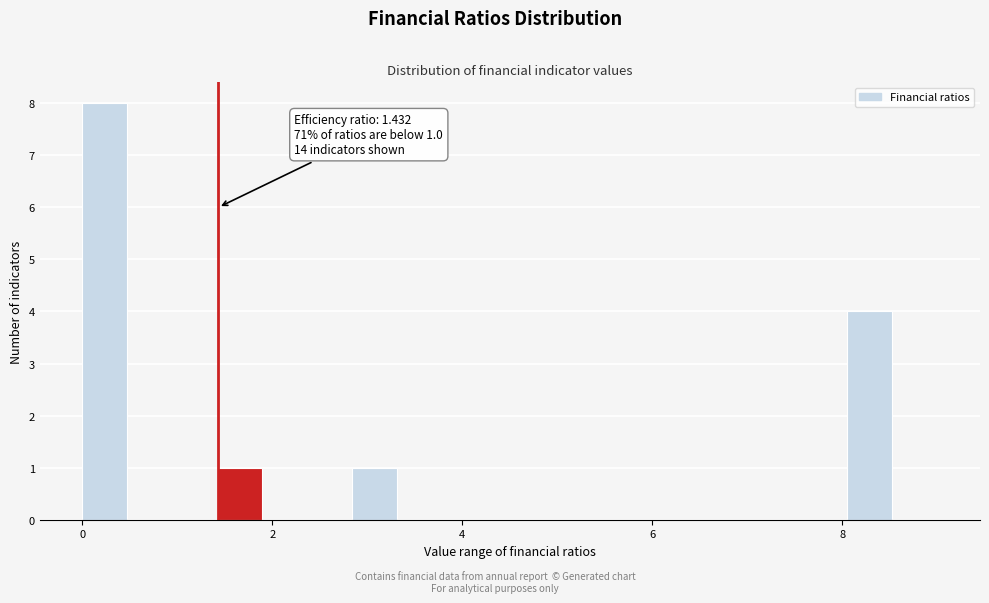

Around what value on the x-axis is the tallest bar? Give the approximate position of its centre, as read against the axis.

0.2